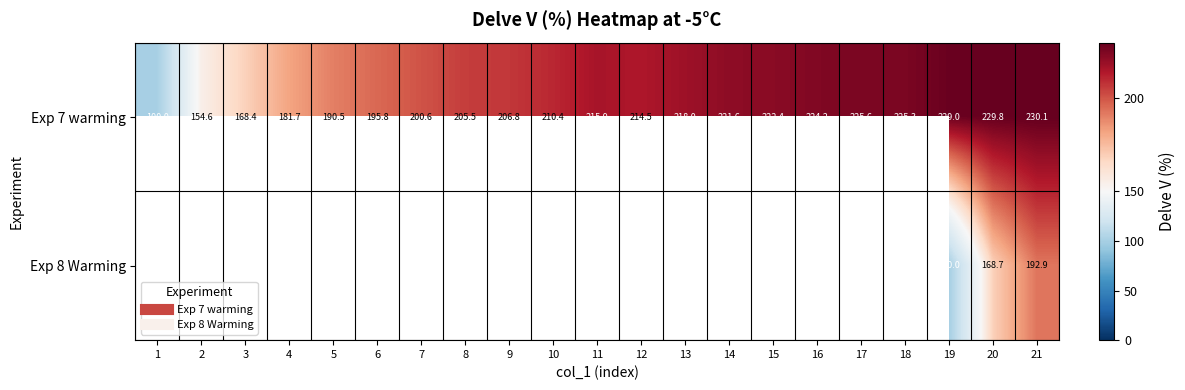

Which series changed the most between 6 and 19?

Exp 7 warming